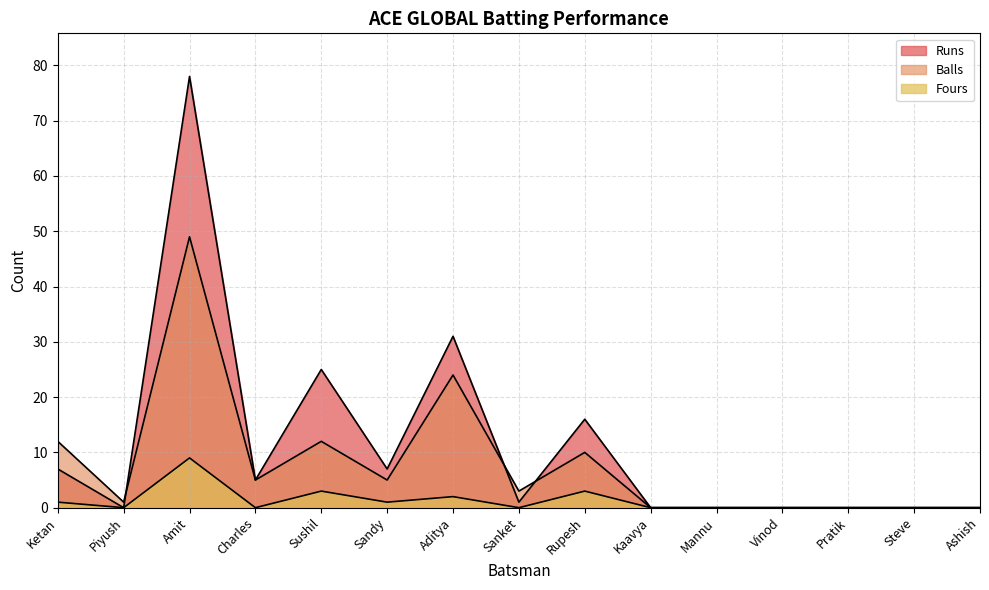

What is the label of the 11th point from the left?

Mannu